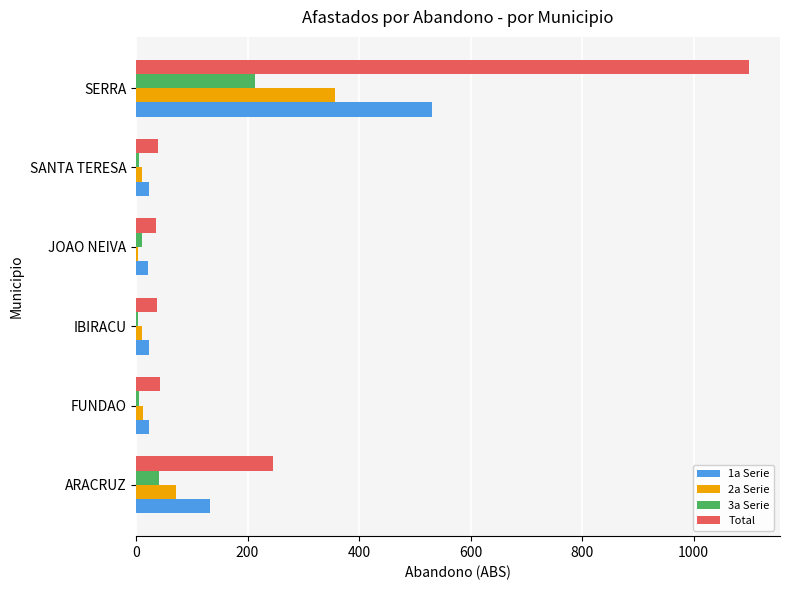

The value of 2a Serie at SERRA is 357. True or false?

True